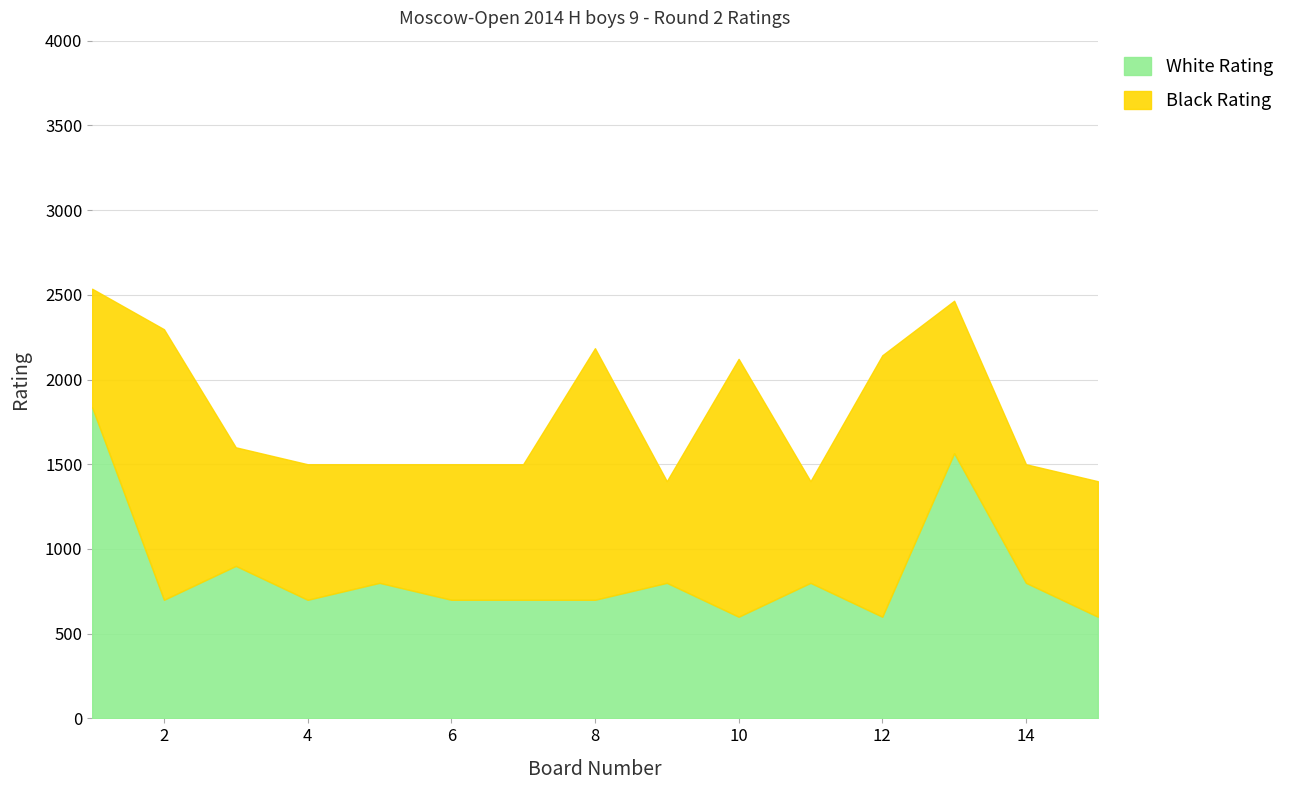

Rank the series by their maximum value, from lowest to highest.

Black Rating, White Rating